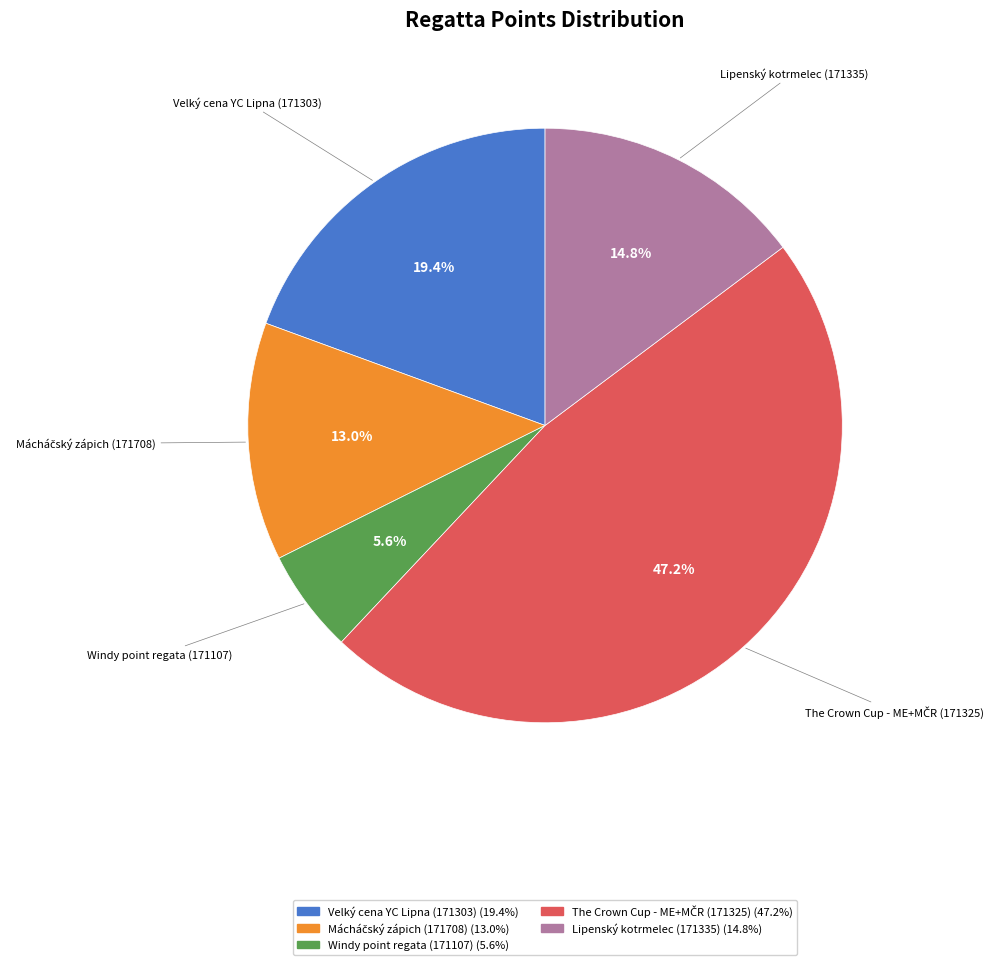

The Lipenský kotrmelec (171335) slice represents 21% of the pie. True or false?

False